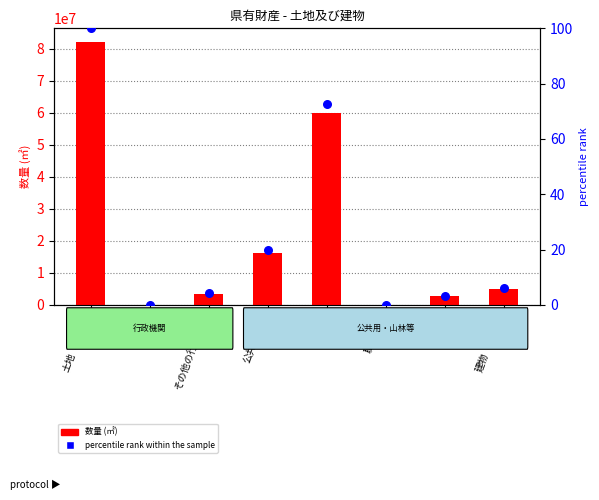

Which series contains the lowest Y value?

percentile rank within the sample